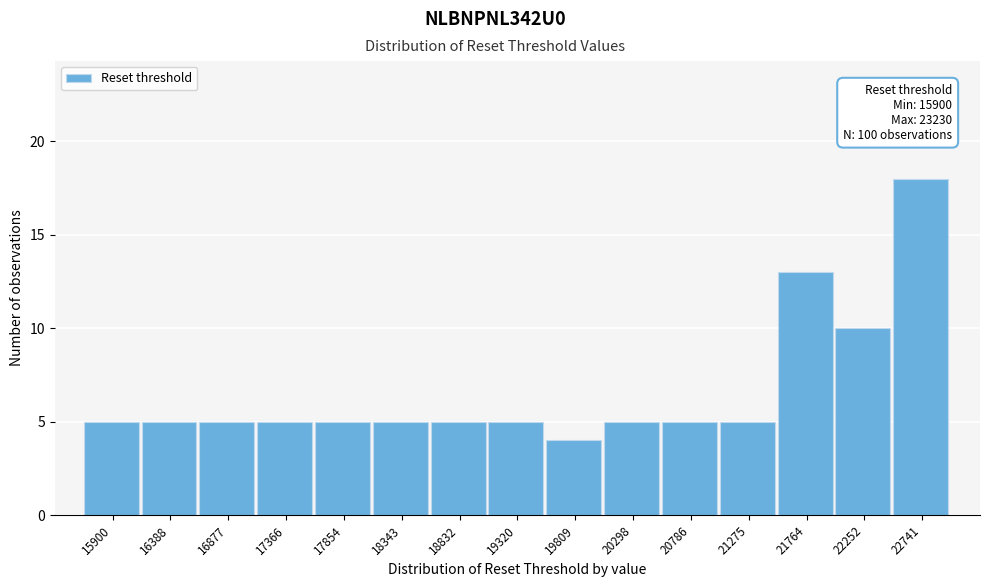

Reading right to left, list all the values displayed in this chart.

18	10	13	5	5	5	4	5	5	5	5	5	5	5	5